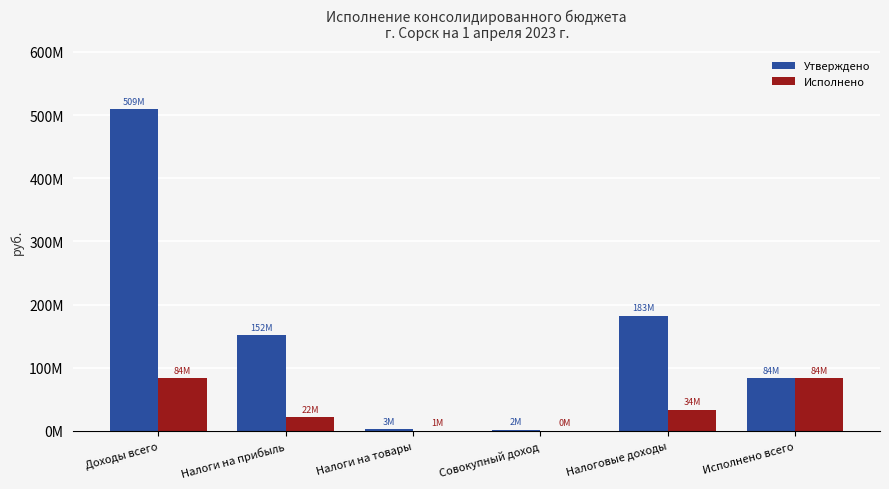

Is it true that Исполнено equals 17102419.9 at Налоговые доходы?

False